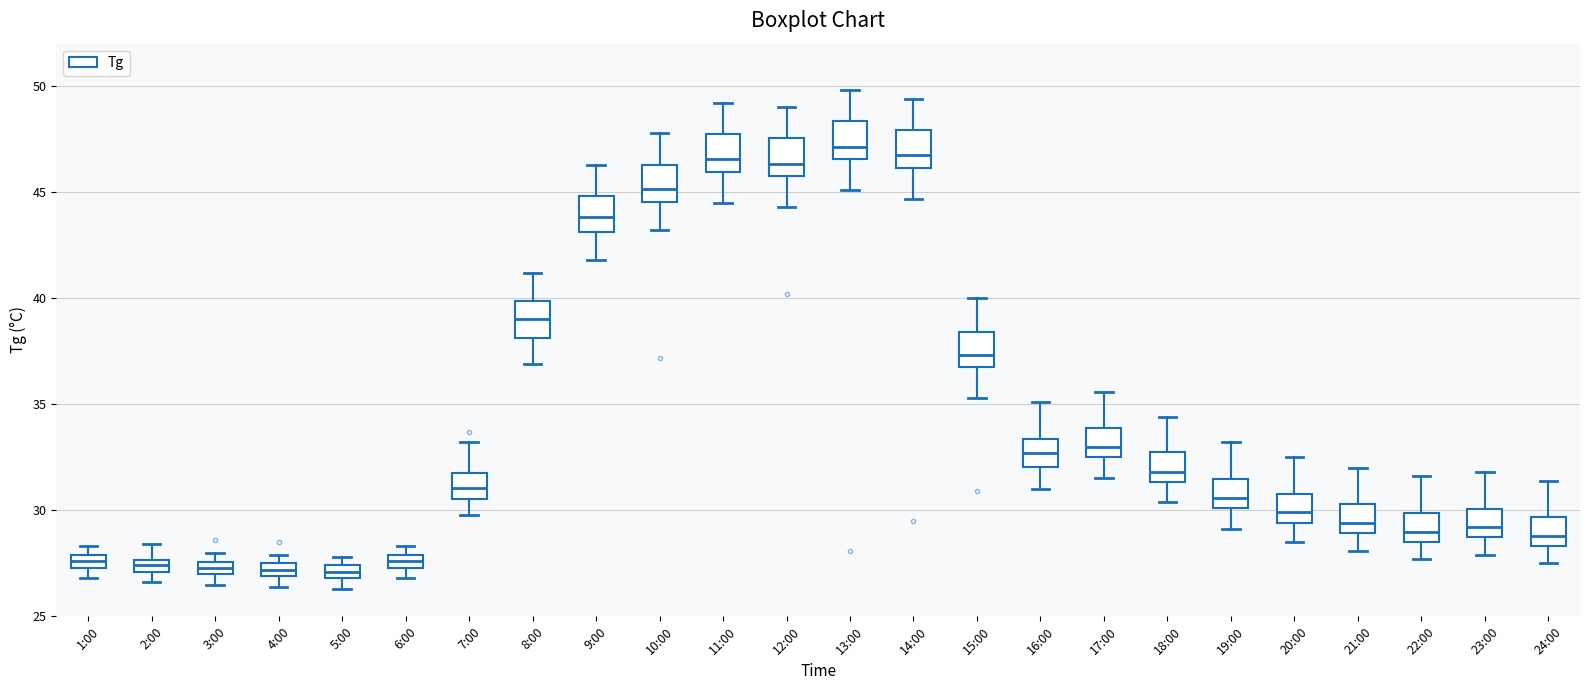

Where is the lower edge of the box for 12:00 on the y-axis? The values are not printed on the chart, so give them approximately, as read against the axis.

46.0